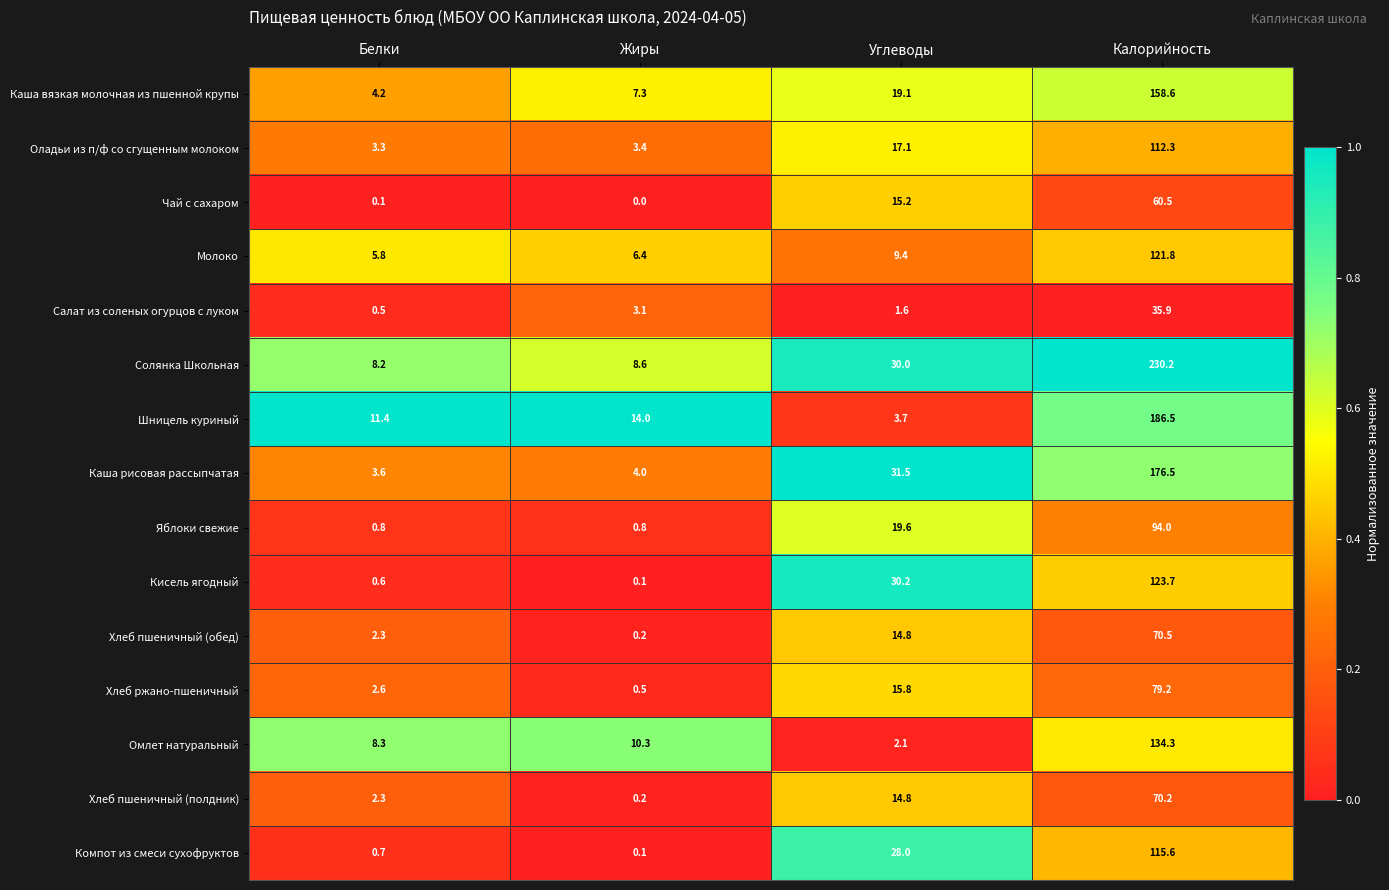

Is it true that Кисель ягодный equals 190.3 at Калорийность?

False